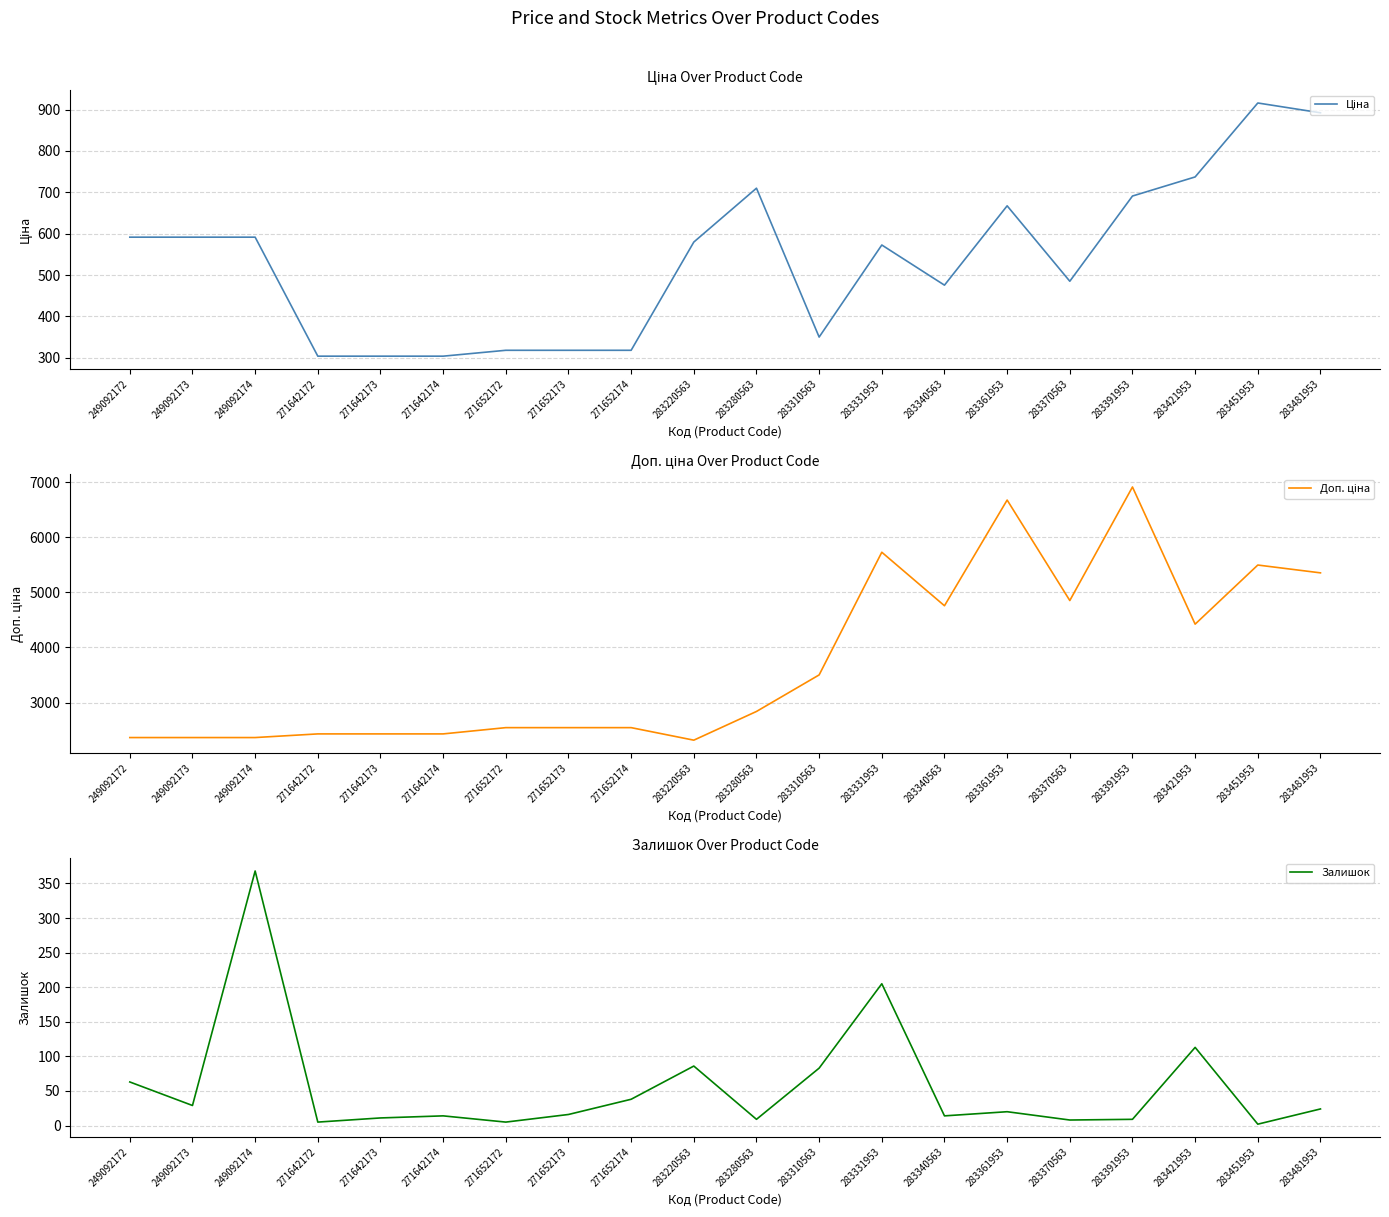

At which category does Ціна reach its first local peak?

283280563